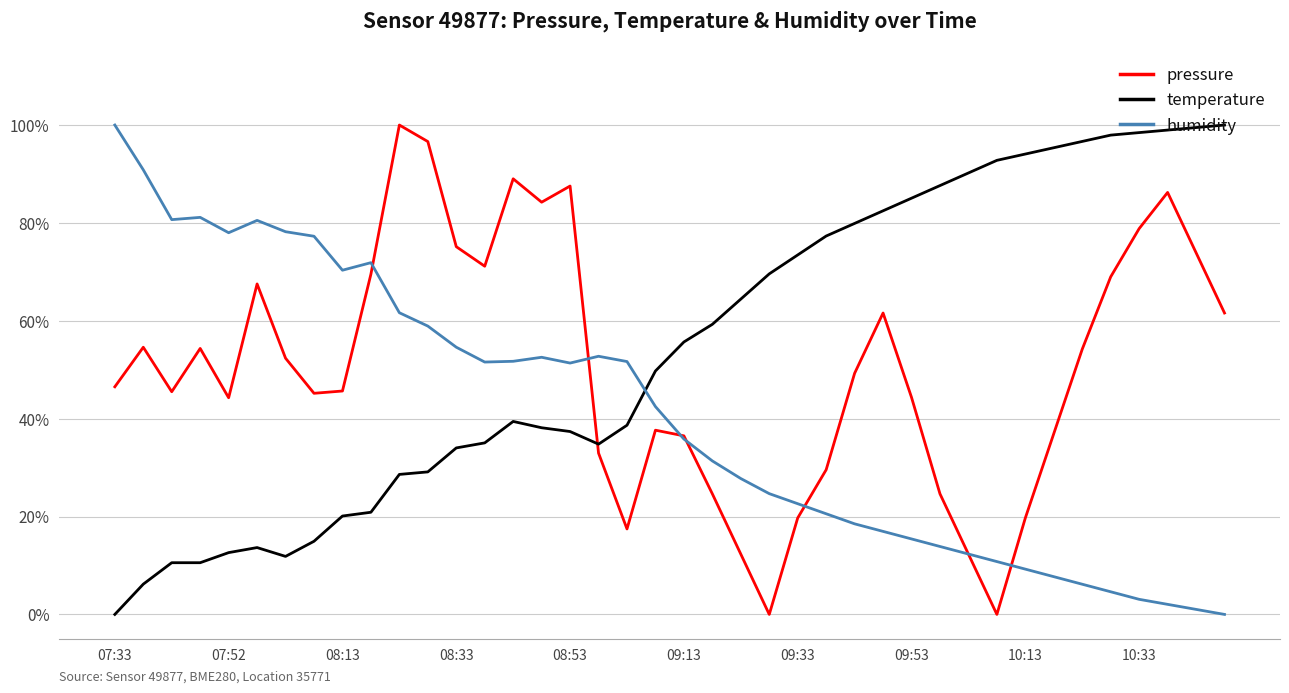

Which series has the largest total across all categories?

temperature